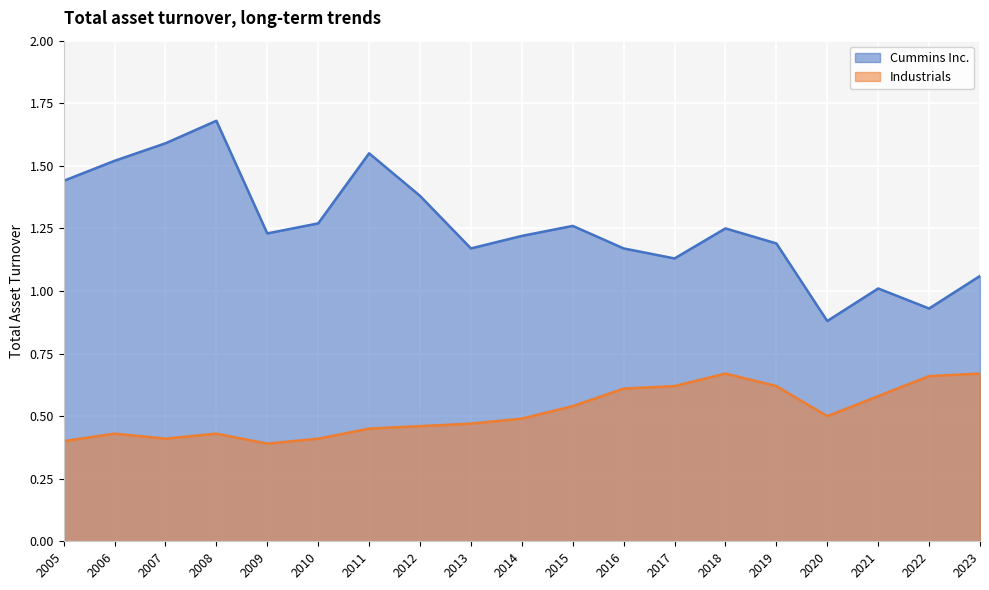

What is the lowest value of the Industrials series?

0.4